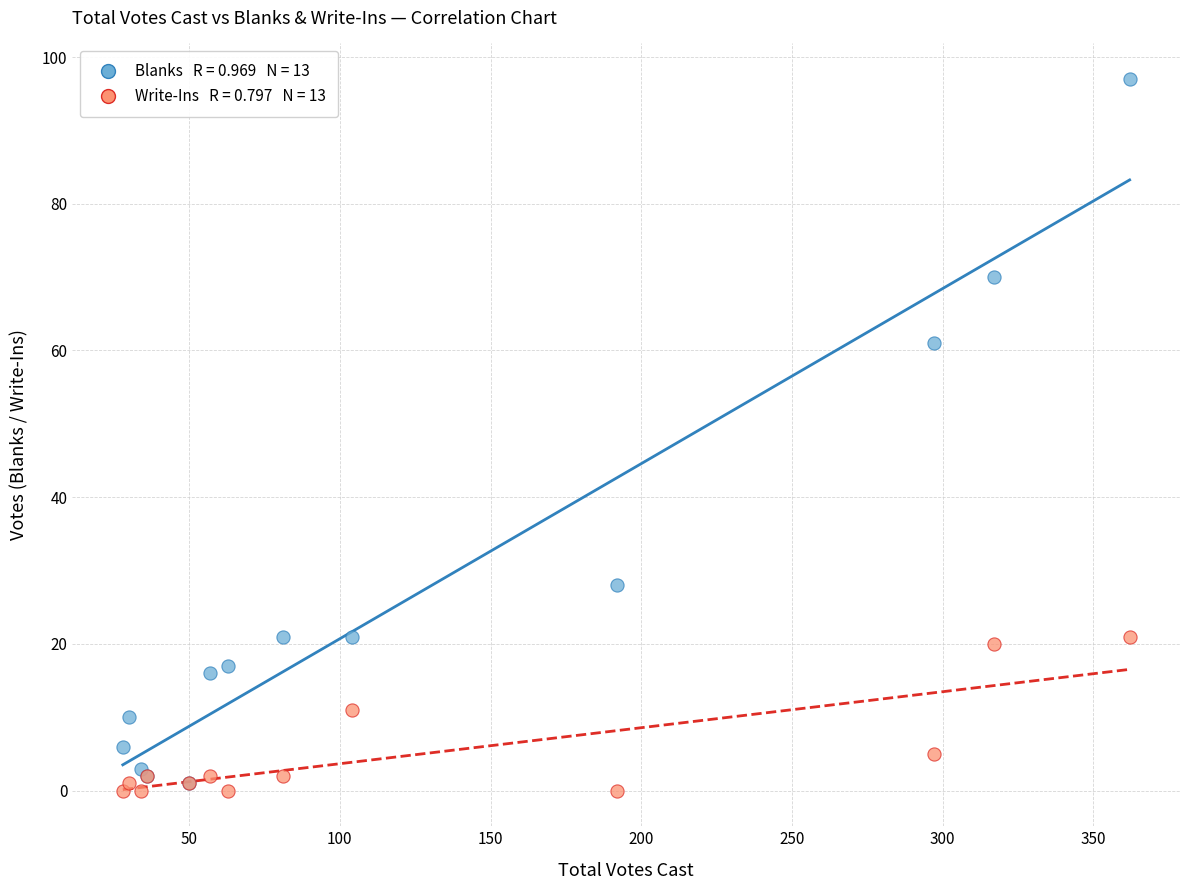

Across all series, what Y value is closest to 48?

61